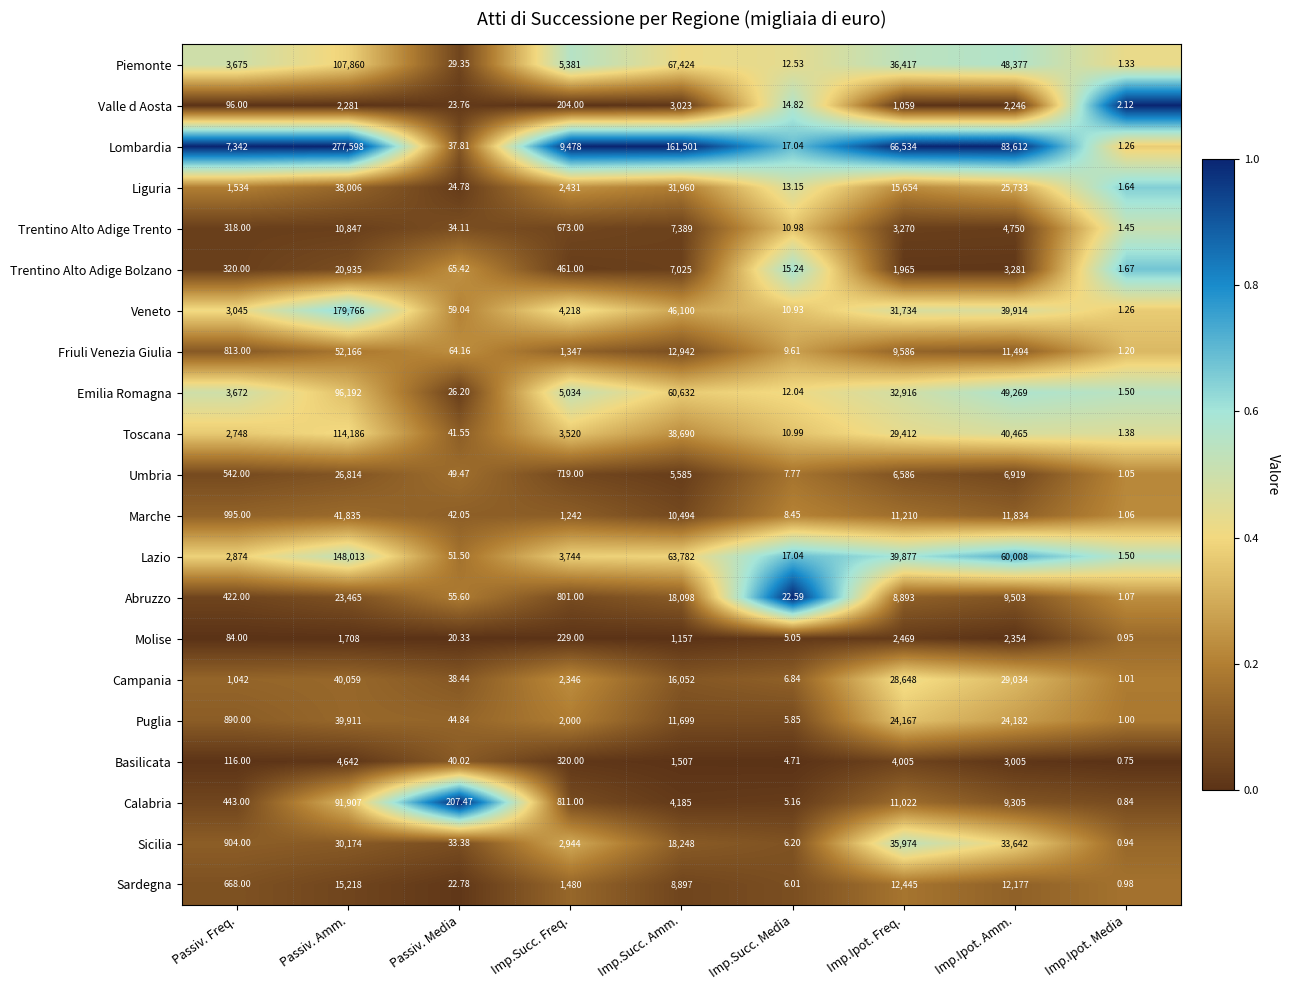

Which series has the largest total across all categories?

Lombardia